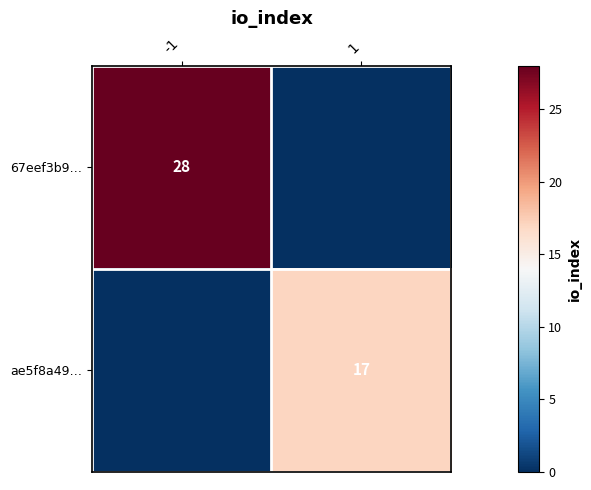

Is it true that 67eef3b9… equals 40 at -1?

False